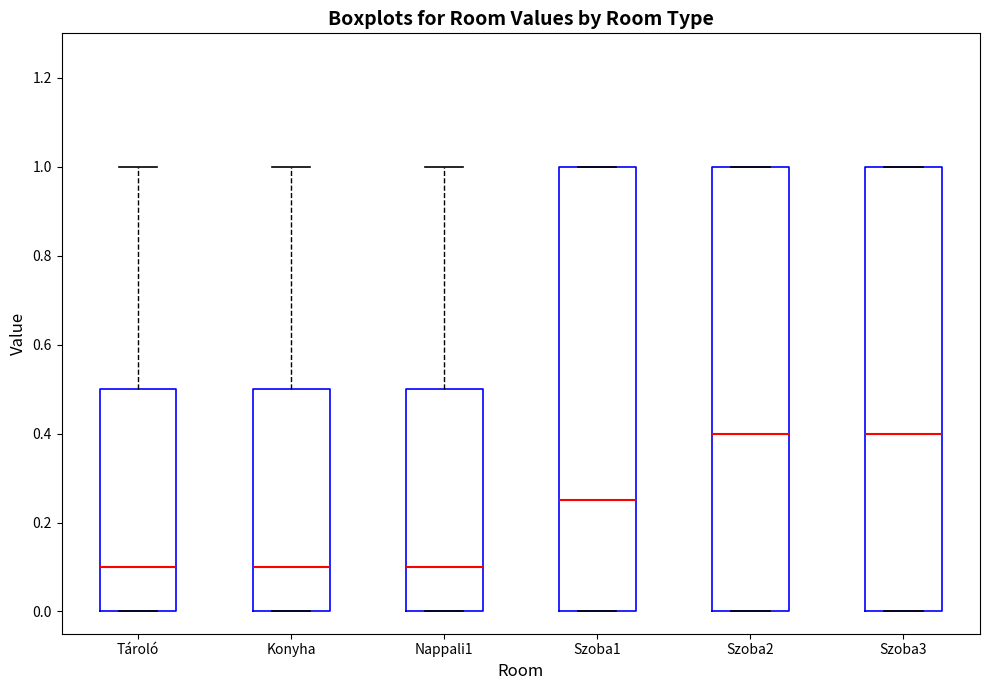

Where does the upper whisker of the box for Konyha end on the y-axis? The values are not printed on the chart, so give them approximately, as read against the axis.

1.00